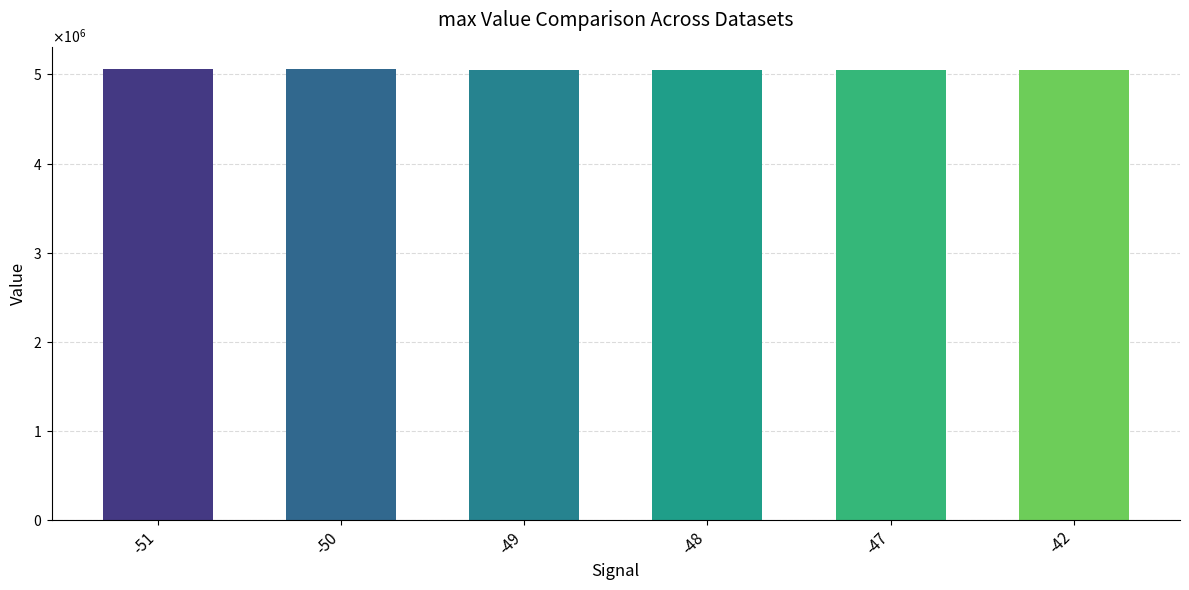

Does the chart contain any negative values?

No